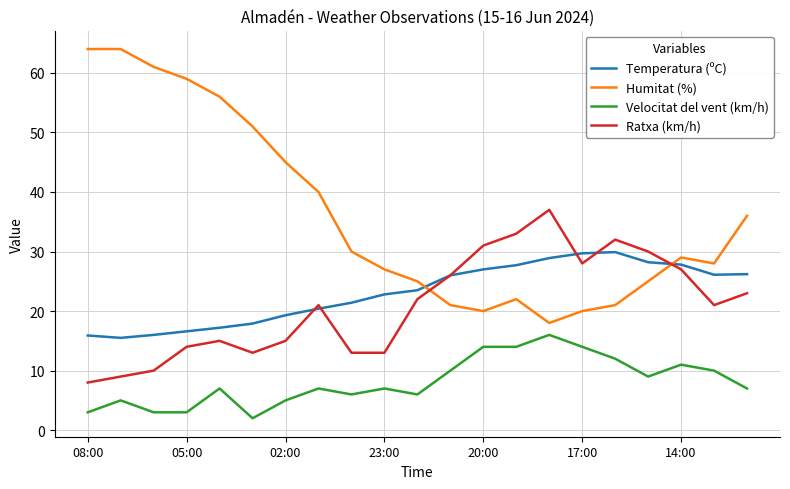

What is the lowest value of the Humitat (%) series?

18.0